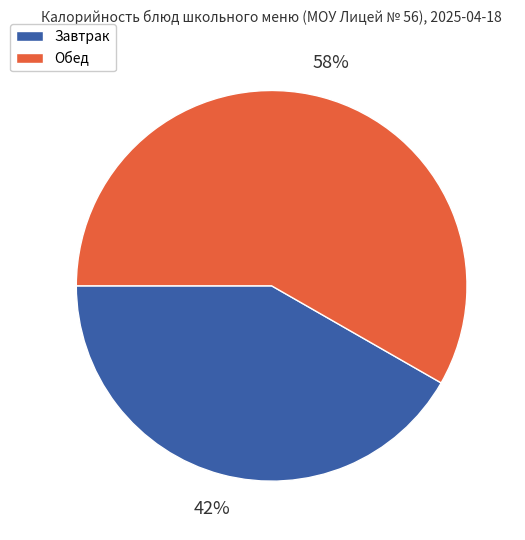

To the nearest percent, what is the average slice percentage?

50%